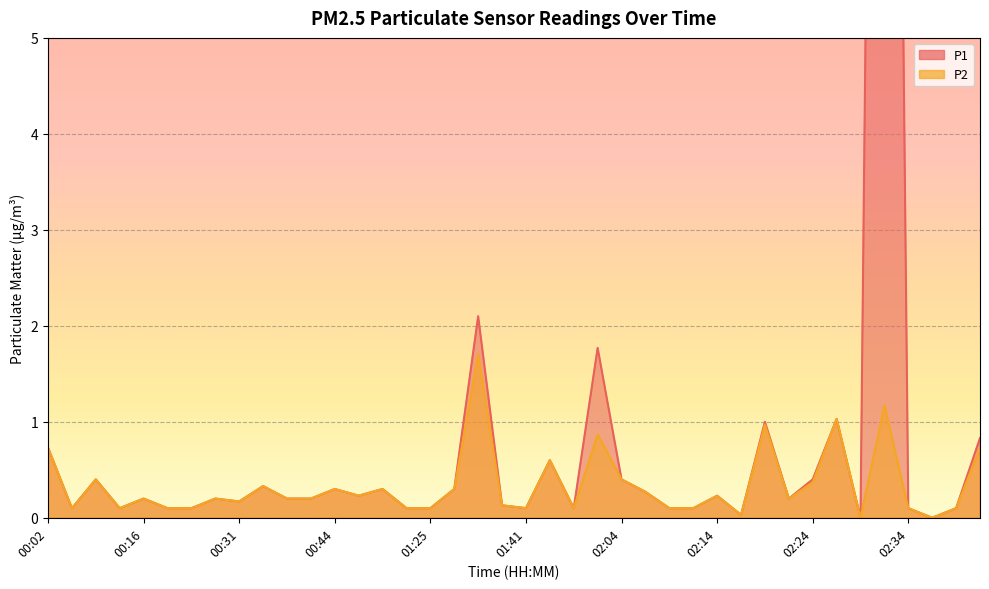

True or false: P2 and P1 intersect in this chart.

False